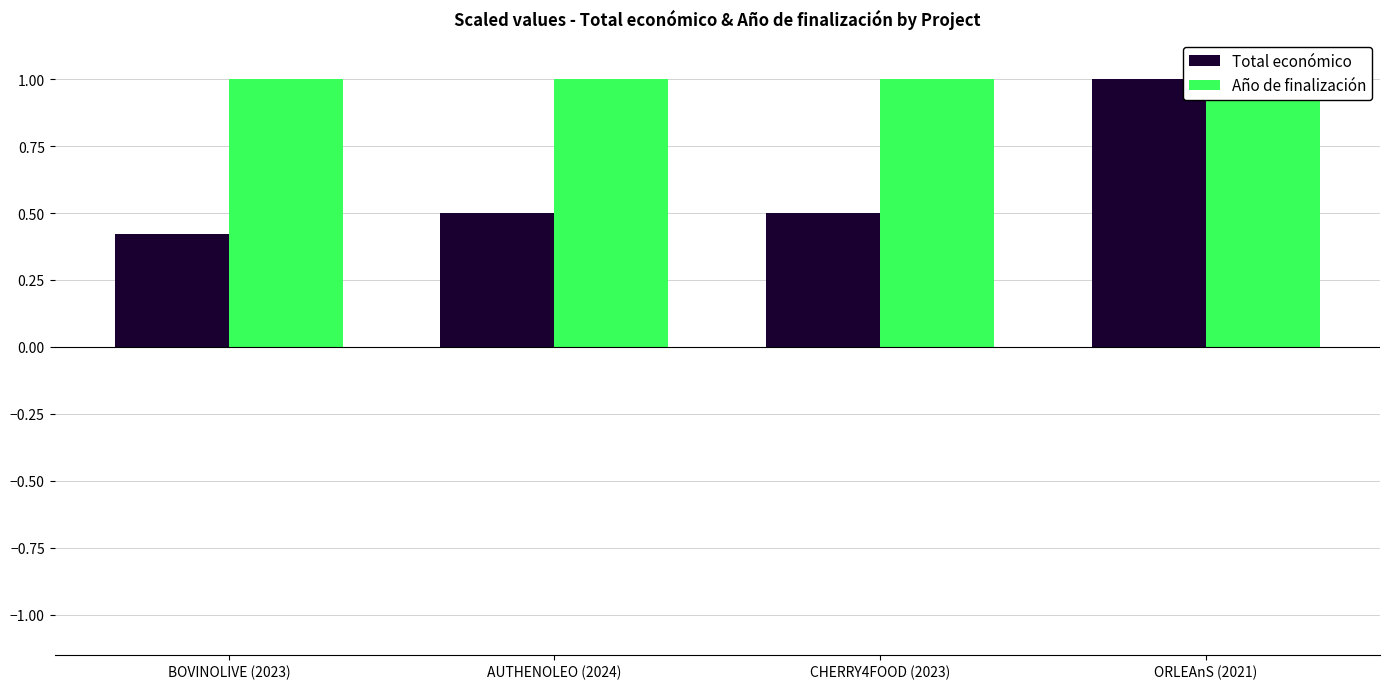

Between BOVINOLIVE (2023) and CHERRY4FOOD (2023), which series saw the biggest shift?

Total económico